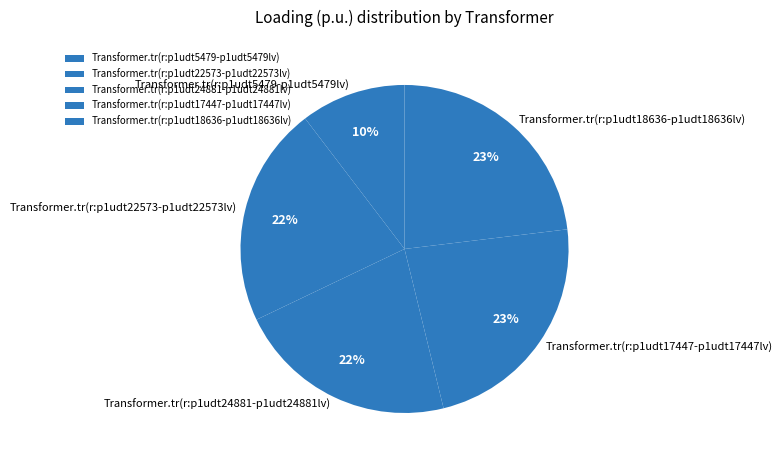

Count the number of slices in the pie.

5